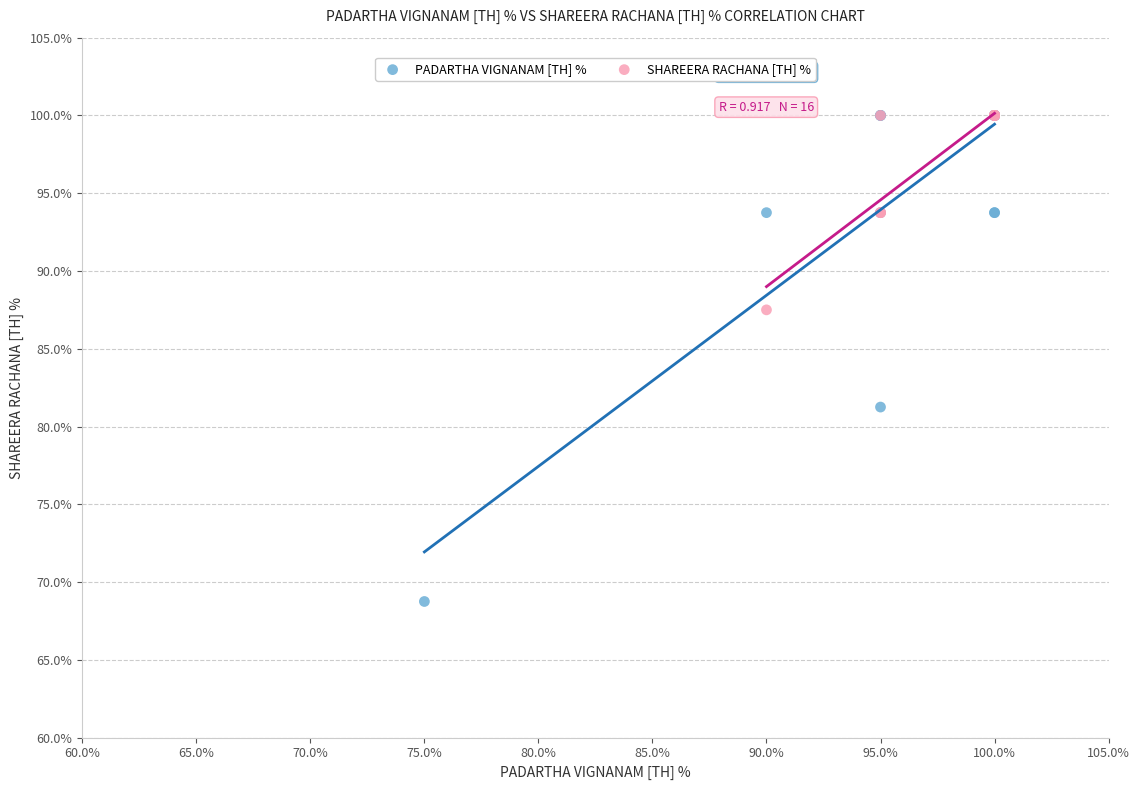

Which series contains the lowest Y value?

PADARTHA VIGNANAM [TH] %